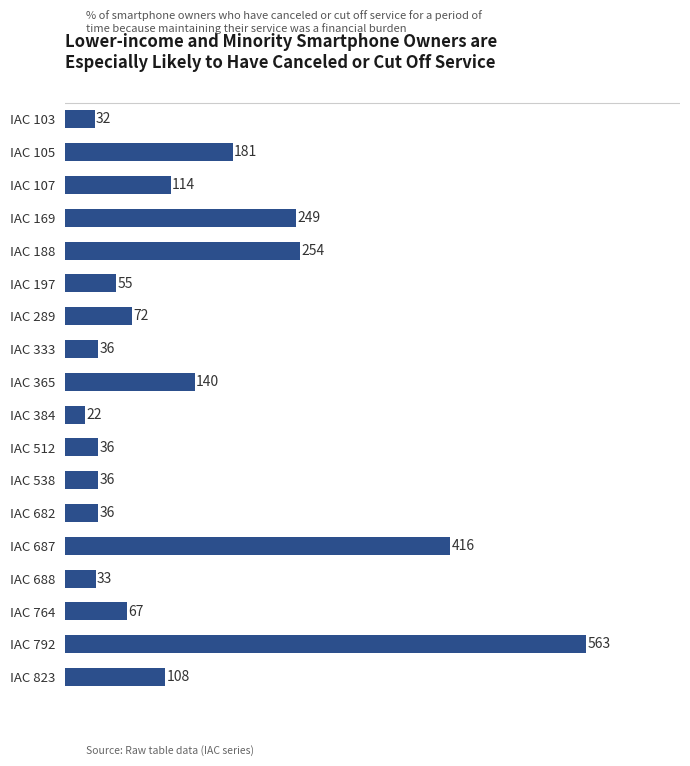

At which label is the value closest to 292?

IAC 188